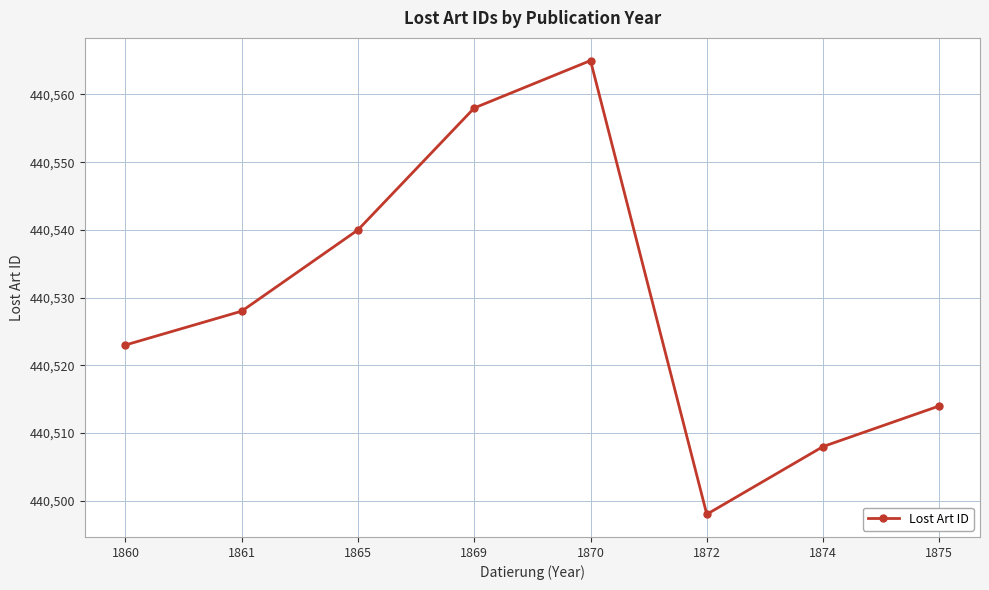

Where is the first local maximum?

1870